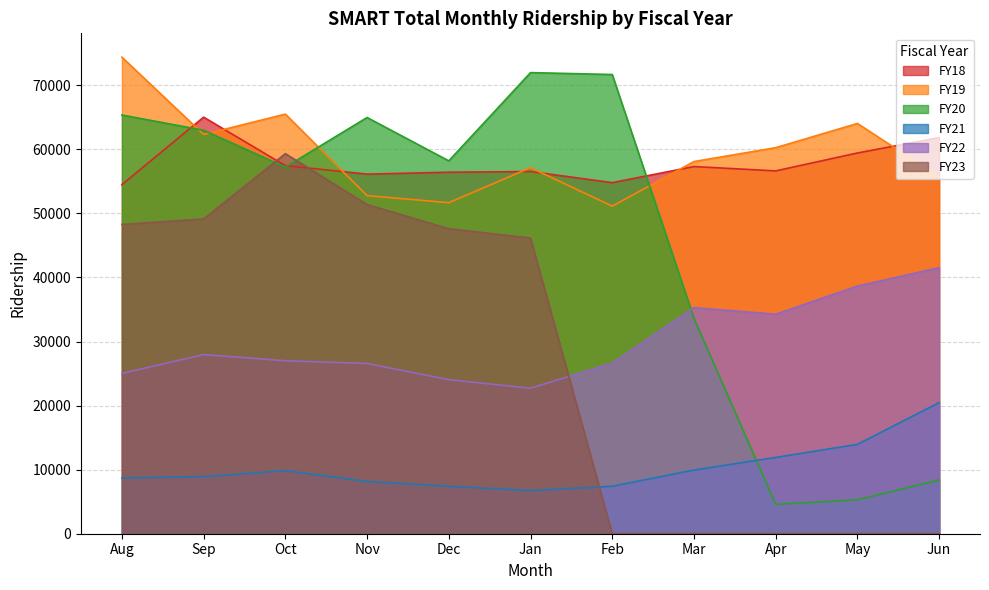

At which category does FY20 reach its first local peak?

Nov